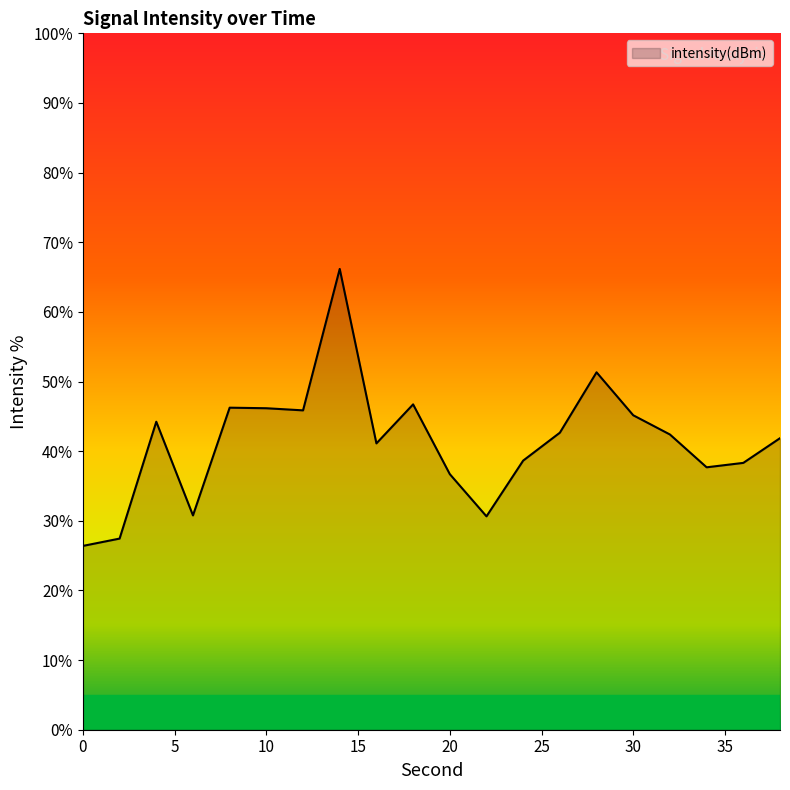

How many categories are shown in the chart?

20